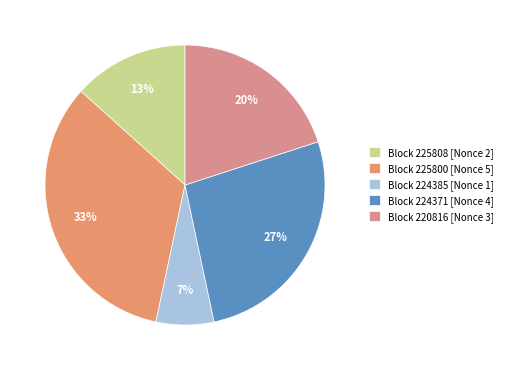

Which category has the smallest portion of the pie?

Block 224385 [Nonce 1]